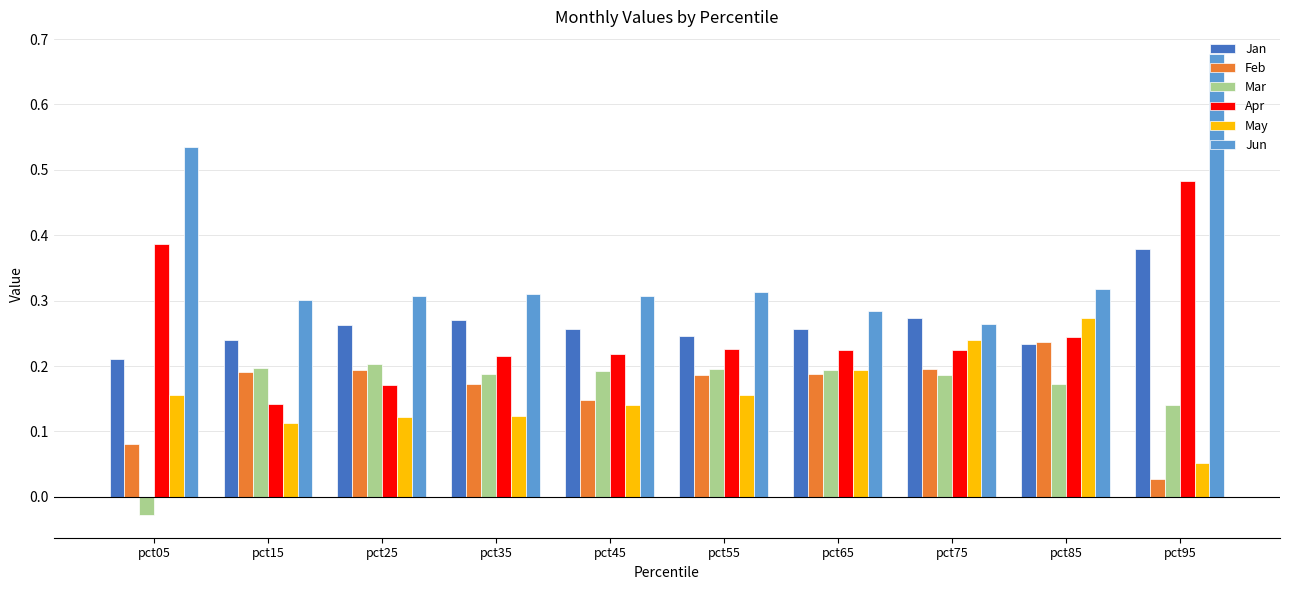

At which label is May closest to 0?

pct95